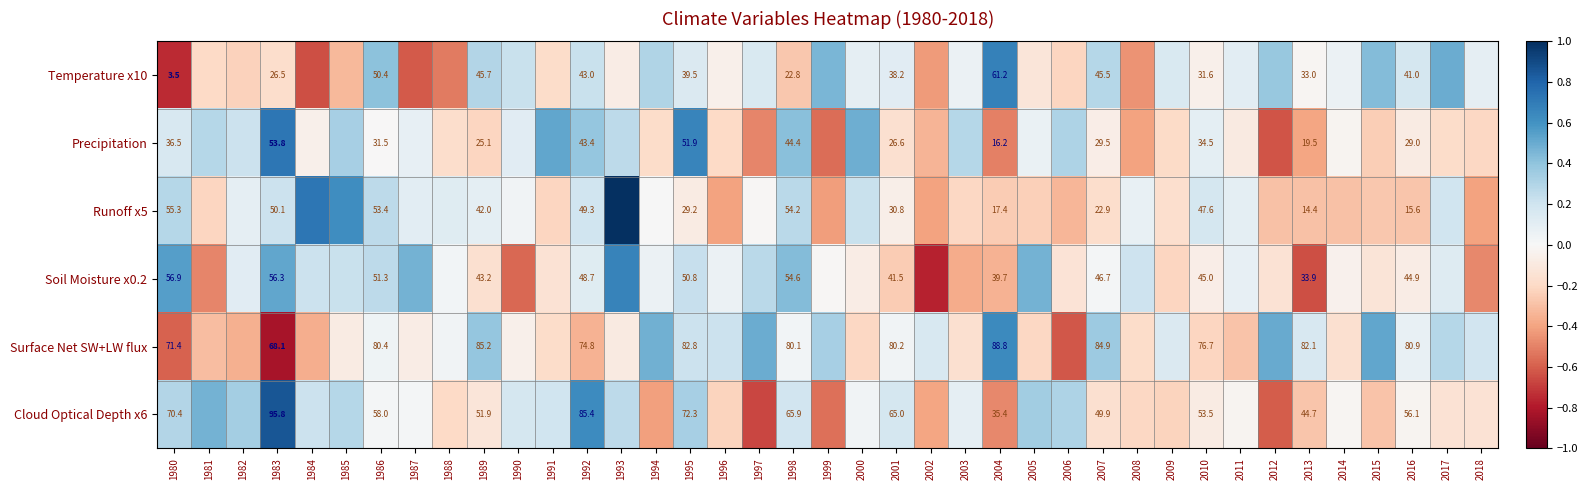

What is the minimum value shown in the chart?

-0.8